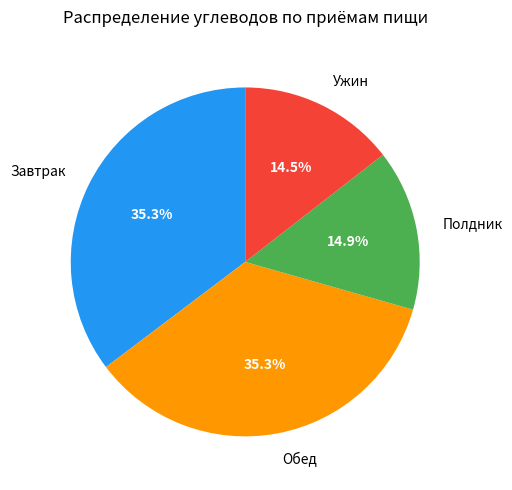

How much of the chart is everything except Обед?

64.7%